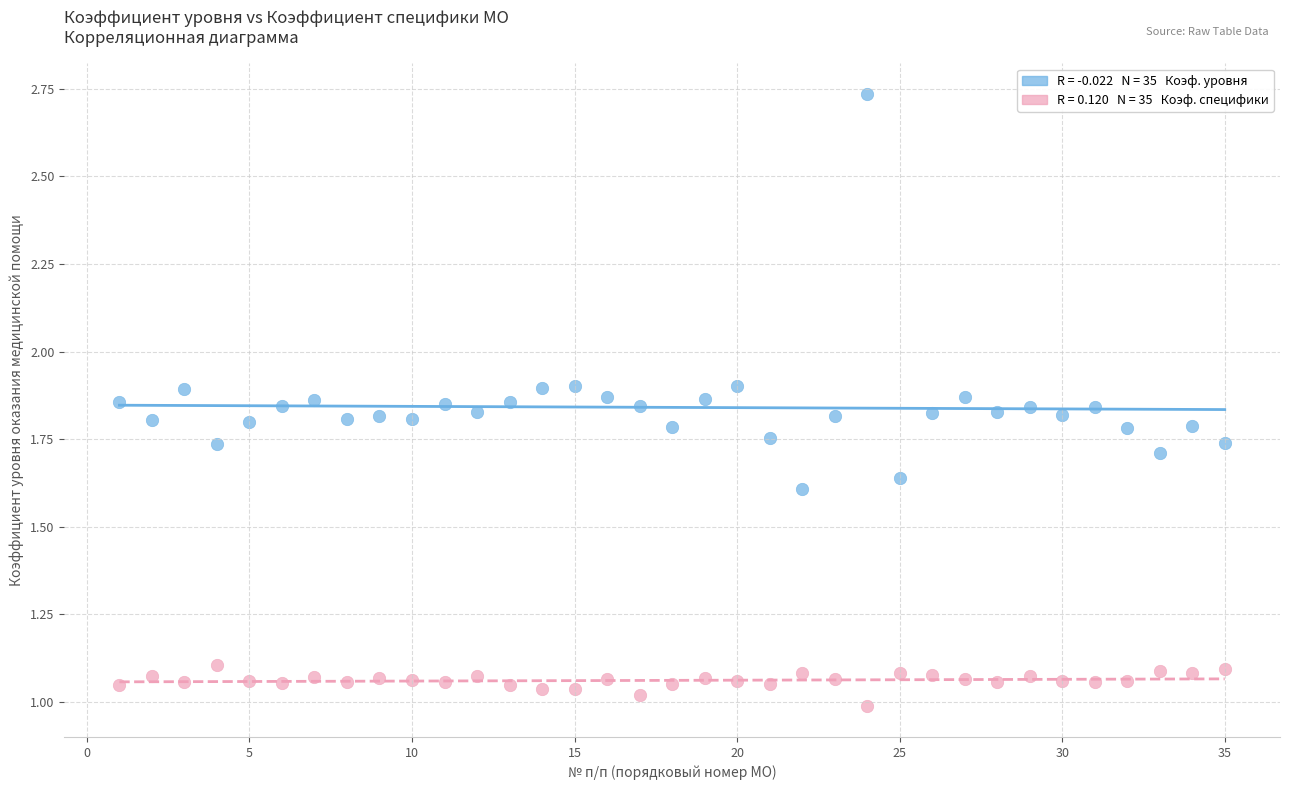

Across all data points, what is the range of X values (max minus min)?

34.0